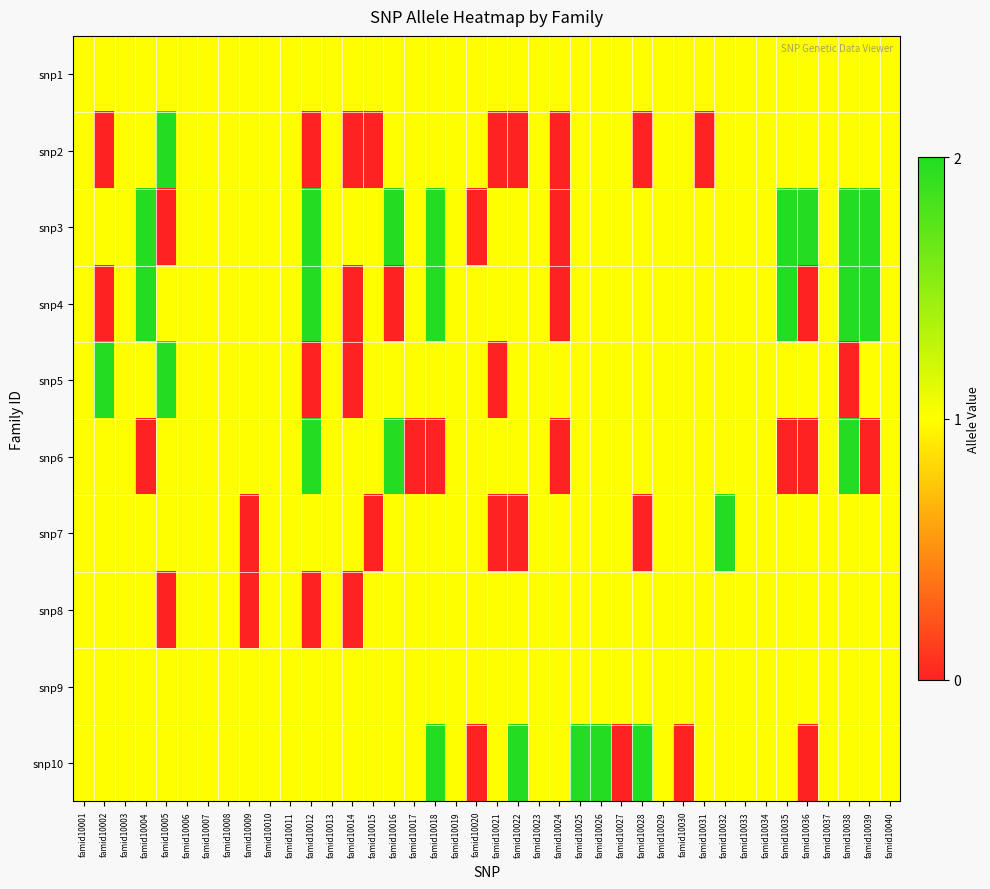

Reading right to left, what are all the values shown in this chart?

snp1: famid10040=1	famid10039=1	famid10038=1	famid10037=1	famid10036=1	famid10035=1	famid10034=1	famid10033=1	famid10032=1	famid10031=1	famid10030=1	famid10029=1	famid10028=1	famid10027=1	famid10026=1	famid10025=1	famid10024=1	famid10023=1	famid10022=1	famid10021=1	famid10020=1	famid10019=1	famid10018=1	famid10017=1	famid10016=1	famid10015=1	famid10014=1	famid10013=1	famid10012=1	famid10011=1	famid10010=1	famid10009=1	famid10008=1	famid10007=1	famid10006=1	famid10005=1	famid10004=1	famid10003=1	famid10002=1	famid10001=1
snp2: famid10040=1	famid10039=1	famid10038=1	famid10037=1	famid10036=1	famid10035=1	famid10034=1	famid10033=1	famid10032=1	famid10031=0	famid10030=1	famid10029=1	famid10028=0	famid10027=1	famid10026=1	famid10025=1	famid10024=0	famid10023=1	famid10022=0	famid10021=0	famid10020=1	famid10019=1	famid10018=1	famid10017=1	famid10016=1	famid10015=0	famid10014=0	famid10013=1	famid10012=0	famid10011=1	famid10010=1	famid10009=1	famid10008=1	famid10007=1	famid10006=1	famid10005=2	famid10004=1	famid10003=1	famid10002=0	famid10001=1
snp3: famid10040=1	famid10039=2	famid10038=2	famid10037=1	famid10036=2	famid10035=2	famid10034=1	famid10033=1	famid10032=1	famid10031=1	famid10030=1	famid10029=1	famid10028=1	famid10027=1	famid10026=1	famid10025=1	famid10024=0	famid10023=1	famid10022=1	famid10021=1	famid10020=0	famid10019=1	famid10018=2	famid10017=1	famid10016=2	famid10015=1	famid10014=1	famid10013=1	famid10012=2	famid10011=1	famid10010=1	famid10009=1	famid10008=1	famid10007=1	famid10006=1	famid10005=0	famid10004=2	famid10003=1	famid10002=1	famid10001=1
snp4: famid10040=1	famid10039=2	famid10038=2	famid10037=1	famid10036=0	famid10035=2	famid10034=1	famid10033=1	famid10032=1	famid10031=1	famid10030=1	famid10029=1	famid10028=1	famid10027=1	famid10026=1	famid10025=1	famid10024=0	famid10023=1	famid10022=1	famid10021=1	famid10020=1	famid10019=1	famid10018=2	famid10017=1	famid10016=0	famid10015=1	famid10014=0	famid10013=1	famid10012=2	famid10011=1	famid10010=1	famid10009=1	famid10008=1	famid10007=1	famid10006=1	famid10005=1	famid10004=2	famid10003=1	famid10002=0	famid10001=1
snp5: famid10040=1	famid10039=1	famid10038=0	famid10037=1	famid10036=1	famid10035=1	famid10034=1	famid10033=1	famid10032=1	famid10031=1	famid10030=1	famid10029=1	famid10028=1	famid10027=1	famid10026=1	famid10025=1	famid10024=1	famid10023=1	famid10022=1	famid10021=0	famid10020=1	famid10019=1	famid10018=1	famid10017=1	famid10016=1	famid10015=1	famid10014=0	famid10013=1	famid10012=0	famid10011=1	famid10010=1	famid10009=1	famid10008=1	famid10007=1	famid10006=1	famid10005=2	famid10004=1	famid10003=1	famid10002=2	famid10001=1
snp6: famid10040=1	famid10039=0	famid10038=2	famid10037=1	famid10036=0	famid10035=0	famid10034=1	famid10033=1	famid10032=1	famid10031=1	famid10030=1	famid10029=1	famid10028=1	famid10027=1	famid10026=1	famid10025=1	famid10024=0	famid10023=1	famid10022=1	famid10021=1	famid10020=1	famid10019=1	famid10018=0	famid10017=0	famid10016=2	famid10015=1	famid10014=1	famid10013=1	famid10012=2	famid10011=1	famid10010=1	famid10009=1	famid10008=1	famid10007=1	famid10006=1	famid10005=1	famid10004=0	famid10003=1	famid10002=1	famid10001=1
snp7: famid10040=1	famid10039=1	famid10038=1	famid10037=1	famid10036=1	famid10035=1	famid10034=1	famid10033=1	famid10032=2	famid10031=1	famid10030=1	famid10029=1	famid10028=0	famid10027=1	famid10026=1	famid10025=1	famid10024=1	famid10023=1	famid10022=0	famid10021=0	famid10020=1	famid10019=1	famid10018=1	famid10017=1	famid10016=1	famid10015=0	famid10014=1	famid10013=1	famid10012=1	famid10011=1	famid10010=1	famid10009=0	famid10008=1	famid10007=1	famid10006=1	famid10005=1	famid10004=1	famid10003=1	famid10002=1	famid10001=1
snp8: famid10040=1	famid10039=1	famid10038=1	famid10037=1	famid10036=1	famid10035=1	famid10034=1	famid10033=1	famid10032=1	famid10031=1	famid10030=1	famid10029=1	famid10028=1	famid10027=1	famid10026=1	famid10025=1	famid10024=1	famid10023=1	famid10022=1	famid10021=1	famid10020=1	famid10019=1	famid10018=1	famid10017=1	famid10016=1	famid10015=1	famid10014=0	famid10013=1	famid10012=0	famid10011=1	famid10010=1	famid10009=0	famid10008=1	famid10007=1	famid10006=1	famid10005=0	famid10004=1	famid10003=1	famid10002=1	famid10001=1
snp9: famid10040=1	famid10039=1	famid10038=1	famid10037=1	famid10036=1	famid10035=1	famid10034=1	famid10033=1	famid10032=1	famid10031=1	famid10030=1	famid10029=1	famid10028=1	famid10027=1	famid10026=1	famid10025=1	famid10024=1	famid10023=1	famid10022=1	famid10021=1	famid10020=1	famid10019=1	famid10018=1	famid10017=1	famid10016=1	famid10015=1	famid10014=1	famid10013=1	famid10012=1	famid10011=1	famid10010=1	famid10009=1	famid10008=1	famid10007=1	famid10006=1	famid10005=1	famid10004=1	famid10003=1	famid10002=1	famid10001=1
snp10: famid10040=1	famid10039=1	famid10038=1	famid10037=1	famid10036=0	famid10035=1	famid10034=1	famid10033=1	famid10032=1	famid10031=1	famid10030=0	famid10029=1	famid10028=2	famid10027=0	famid10026=2	famid10025=2	famid10024=1	famid10023=1	famid10022=2	famid10021=1	famid10020=0	famid10019=1	famid10018=2	famid10017=1	famid10016=1	famid10015=1	famid10014=1	famid10013=1	famid10012=1	famid10011=1	famid10010=1	famid10009=1	famid10008=1	famid10007=1	famid10006=1	famid10005=1	famid10004=1	famid10003=1	famid10002=1	famid10001=1